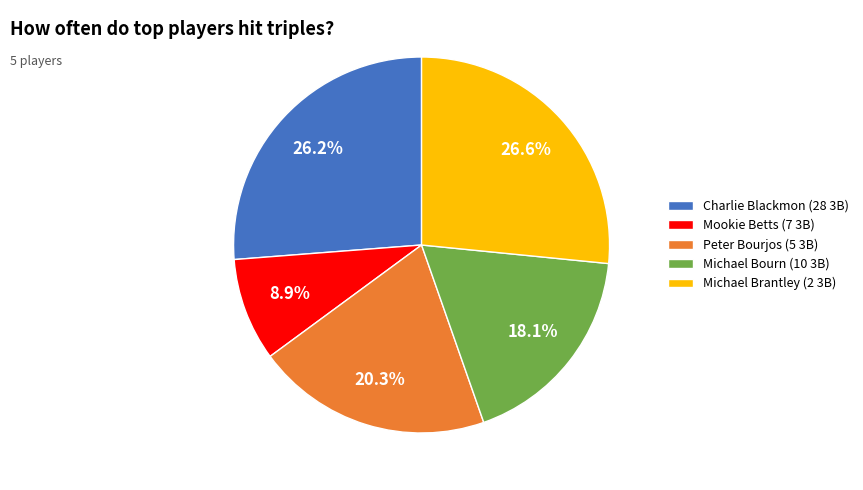

Approximately how many times larger is the value at Michael Brantley (2 3B) compared to Mookie Betts (7 3B)?

3.0